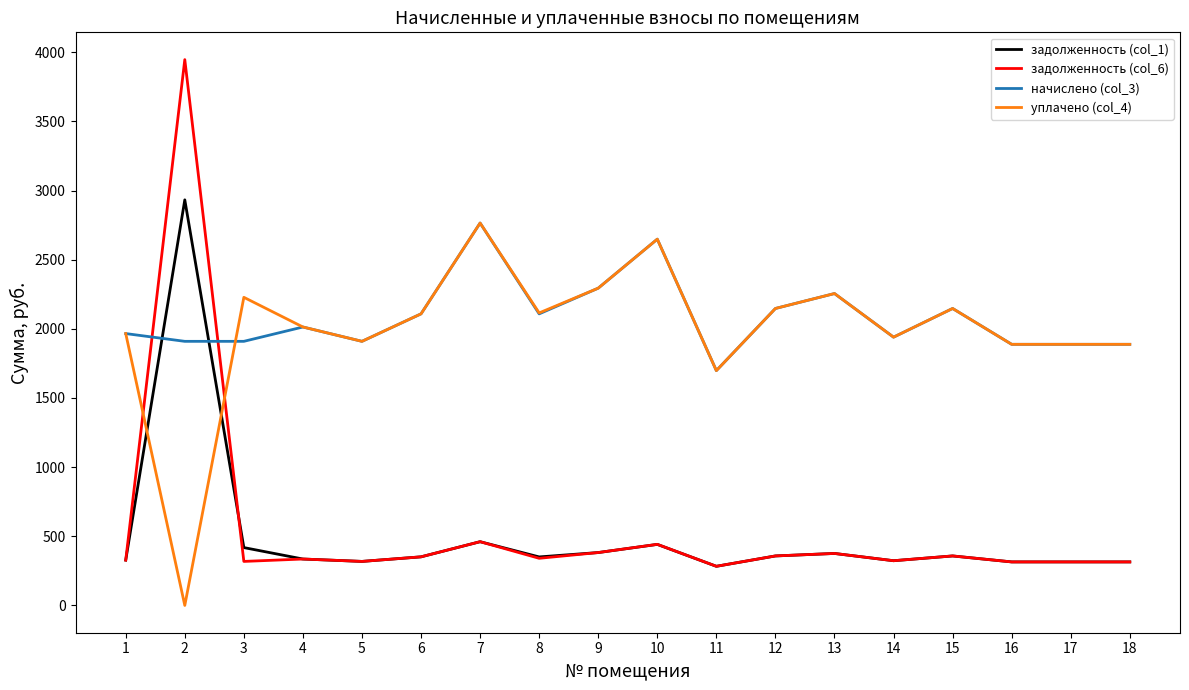

Where is the first local maximum for задолженность (col_1)?

2